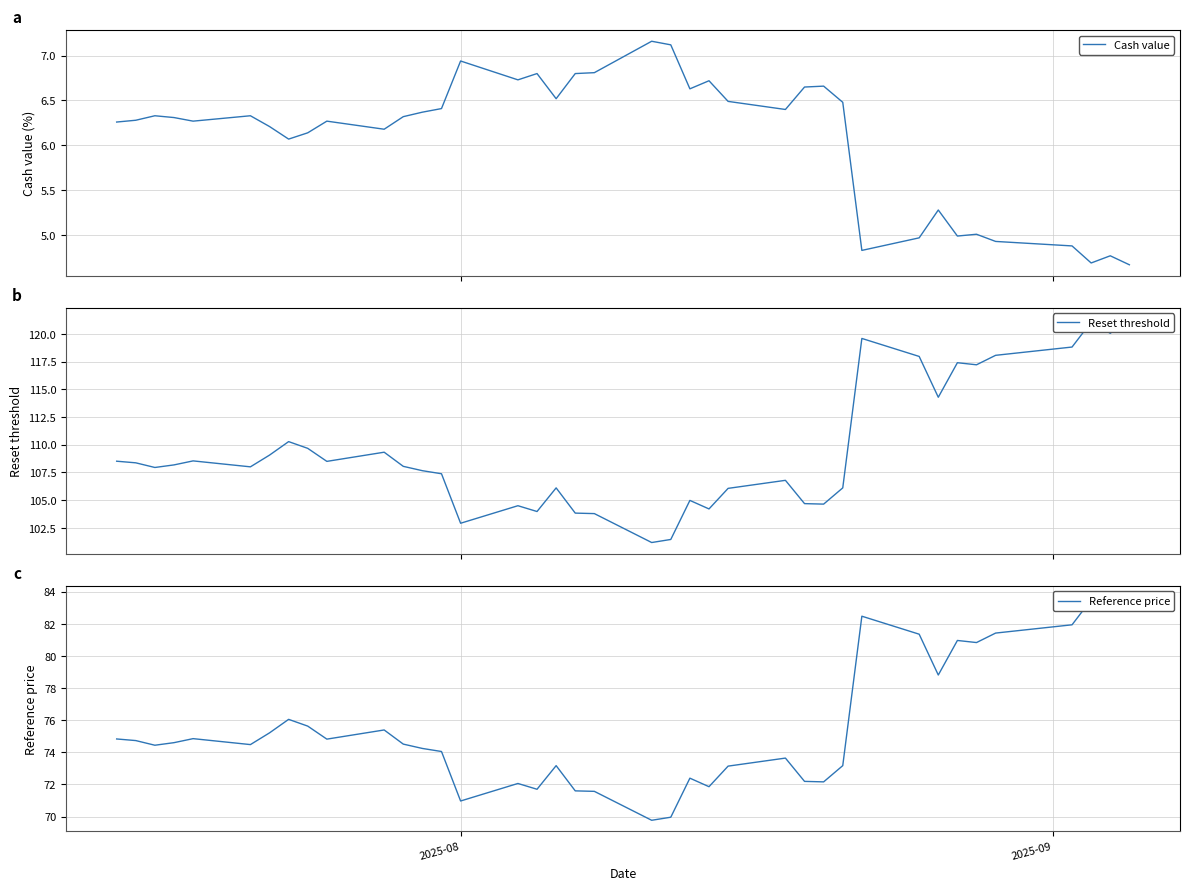

How many data points does each series have?

39